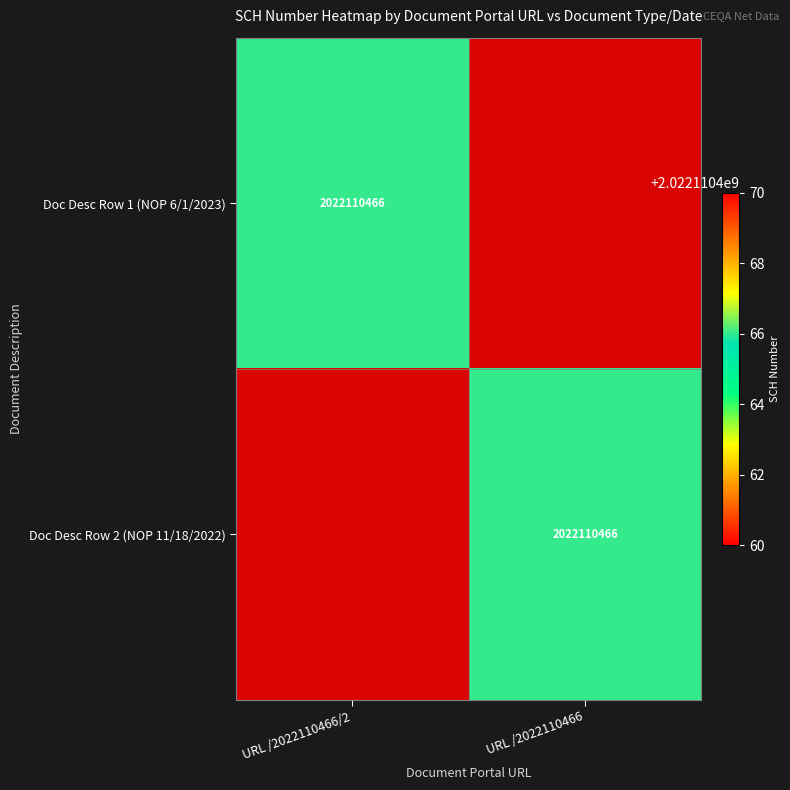

Which series has the largest range (max minus min)?

Doc Desc Row 2 (NOP 11/18/2022)